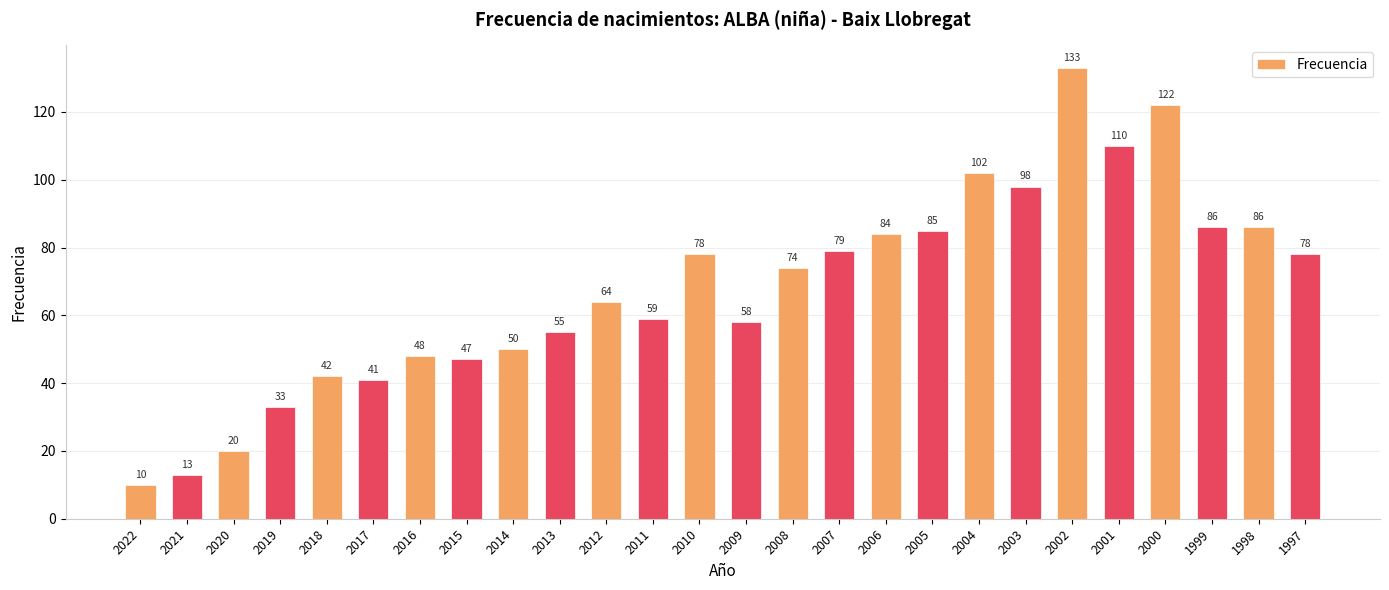

True or false: the data shows 53 at 2007.

False